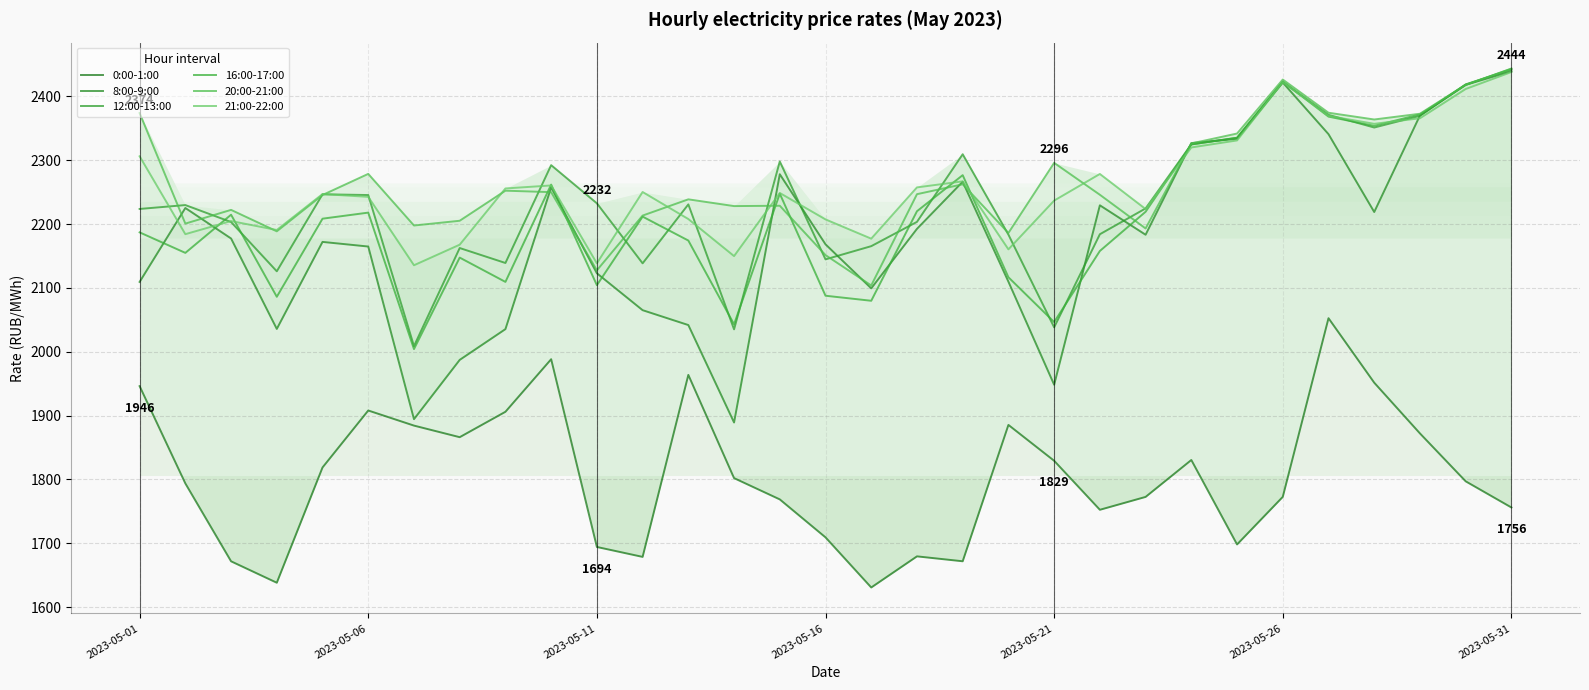

Reading left to right, extract all data points from this chart.

0:00-1:00: 1946.1	1793.7	1671.7	1638.2	1818.7	1908.0	1884.3	1866.2	1905.9	1988.3	1694.2	1678.7	1963.7	1802.0	1768.7	1709.2	1630.7	1679.5	1671.8	1885.4	1829.2	1752.4	1772.6	1830.4	1698.1	1772.7	2052.5	1951.5	1872.0	1797.0	1756.0
8:00-9:00: 2109.4	2225.2	2177.4	2035.7	2172.0	2164.8	1894.4	1987.2	2035.4	2257.4	2122.9	2065.1	2041.8	1889.2	2278.1	2168.2	2099.3	2192.5	2266.3	2109.7	1948.3	2229.4	2183.3	2326.8	2333.5	2421.7	2340.8	2218.9	2370.1	2418.1	2439.3
12:00-13:00: 2223.7	2229.7	2203.2	2126.0	2246.6	2245.5	2008.8	2162.4	2139.0	2292.3	2232.5	2138.5	2230.8	2035.1	2298.0	2144.7	2165.4	2203.4	2309.3	2183.4	2038.2	2184.1	2224.5	2324.8	2335.2	2422.3	2371.1	2351.2	2369.5	2418.8	2441.9
16:00-17:00: 2187.0	2154.8	2214.6	2086.1	2208.4	2217.9	2004.2	2147.4	2109.4	2261.8	2104.3	2211.7	2174.2	2043.0	2247.6	2087.7	2079.8	2220.1	2276.6	2116.6	2046.5	2157.8	2219.3	2324.8	2335.1	2423.1	2368.3	2353.9	2371.8	2417.8	2443.6
20:00-21:00: 2373.8	2200.7	2222.2	2188.6	2245.5	2278.6	2197.7	2205.2	2252.3	2250.0	2127.5	2213.3	2238.7	2228.1	2228.7	2151.4	2103.8	2246.8	2262.3	2186.0	2295.8	2245.9	2193.1	2326.3	2341.8	2426.3	2374.4	2363.8	2372.8	2418.3	2443.1
21:00-22:00: 2306.2	2184.2	2204.7	2190.7	2247.0	2242.6	2135.5	2167.7	2255.8	2260.5	2138.5	2250.2	2207.8	2149.8	2248.7	2207.3	2177.1	2257.4	2266.9	2160.4	2236.7	2278.4	2223.5	2320.0	2331.0	2422.2	2369.4	2357.0	2365.7	2411.6	2438.1